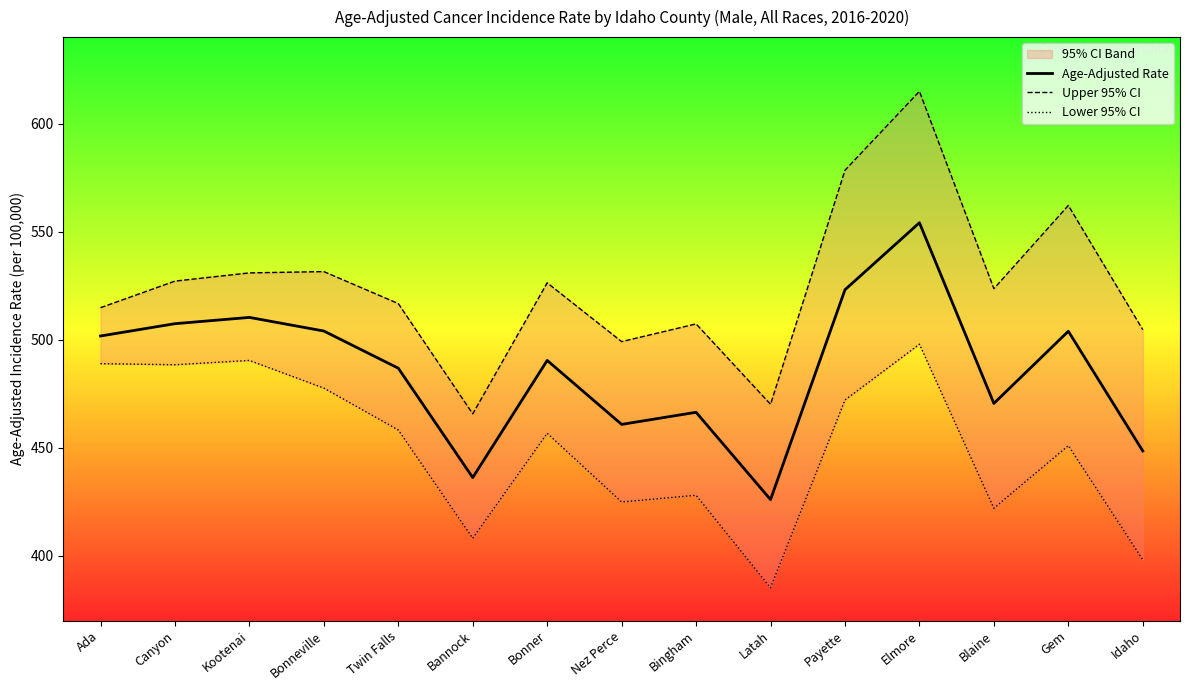

True or false: Age-Adjusted Rate and Upper 95% CI intersect in this chart.

False